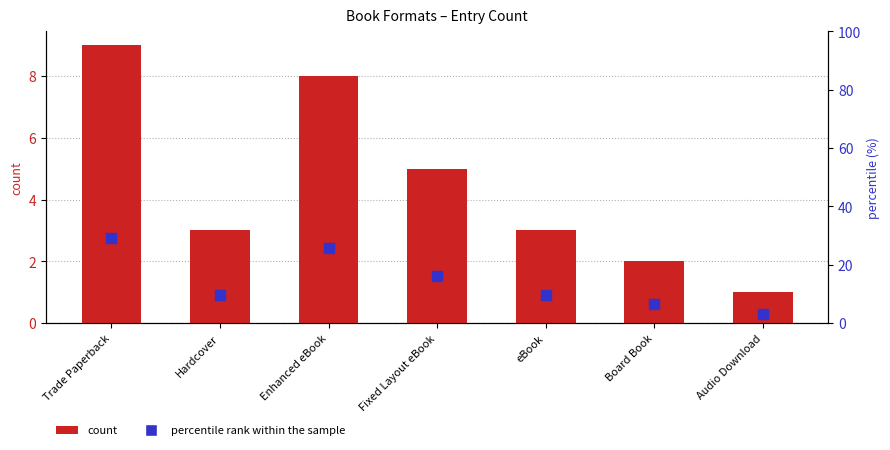

What is the total value across all series at Trade Paperback?

38.0